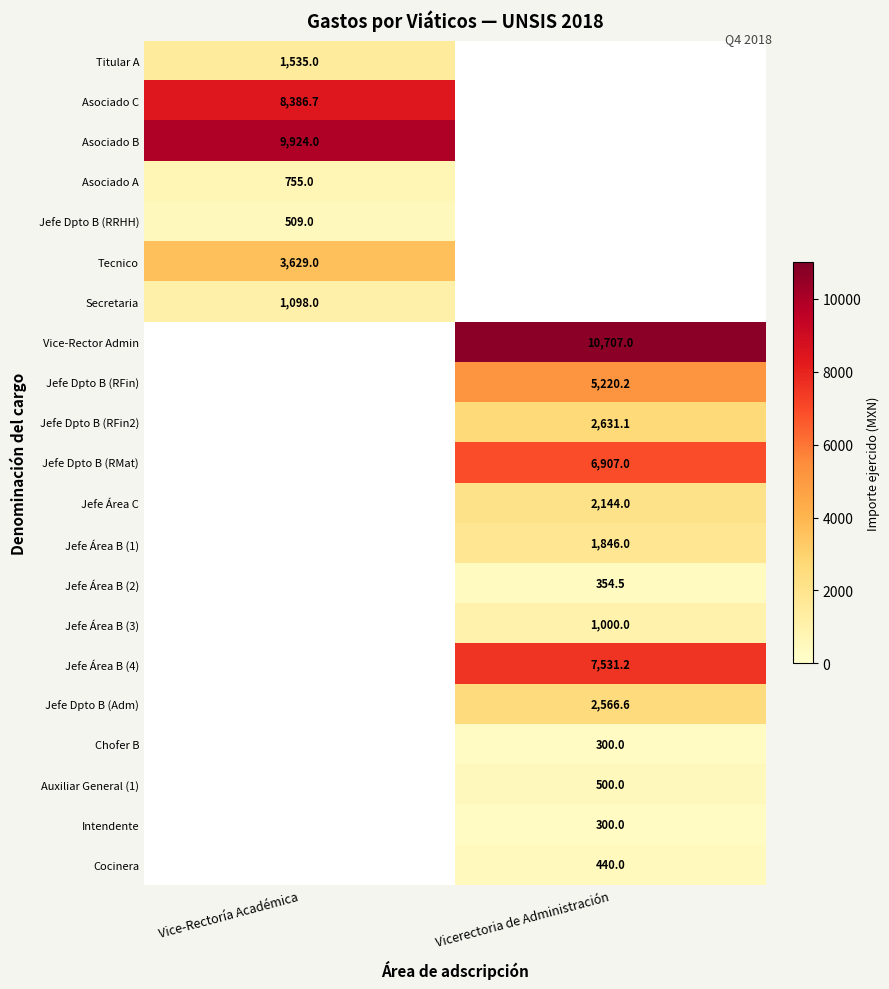

The Jefe Dpto B (Adm) series shows 558.7 at Vicerectoria de Administración. True or false?

False